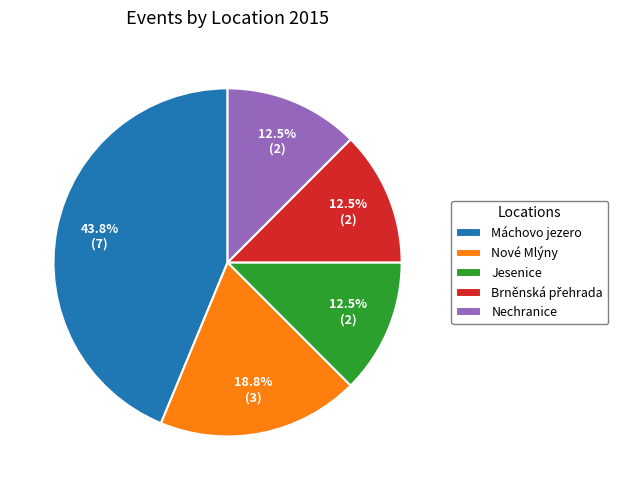

Between Jesenice and Nové Mlýny, which is larger?

Nové Mlýny